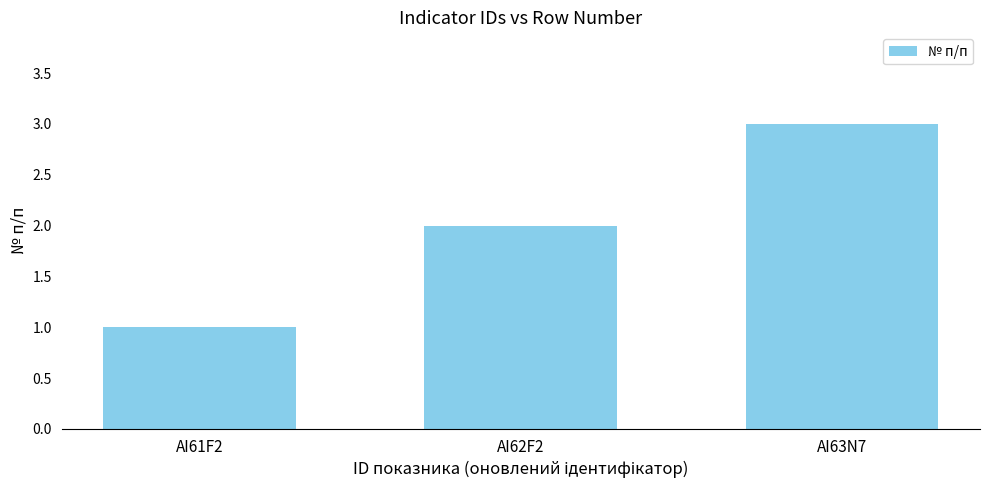

Reading left to right, list all the values displayed in this chart.

AI61F2=1	AI62F2=2	AI63N7=3